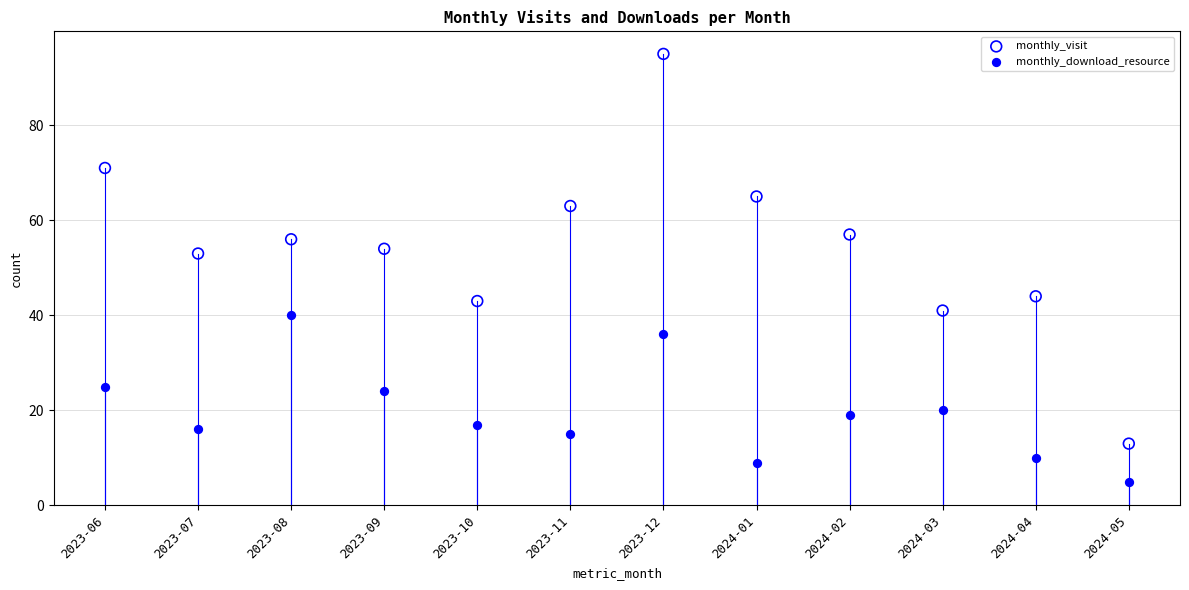

Across all series, what Y value is closest to 50?

53